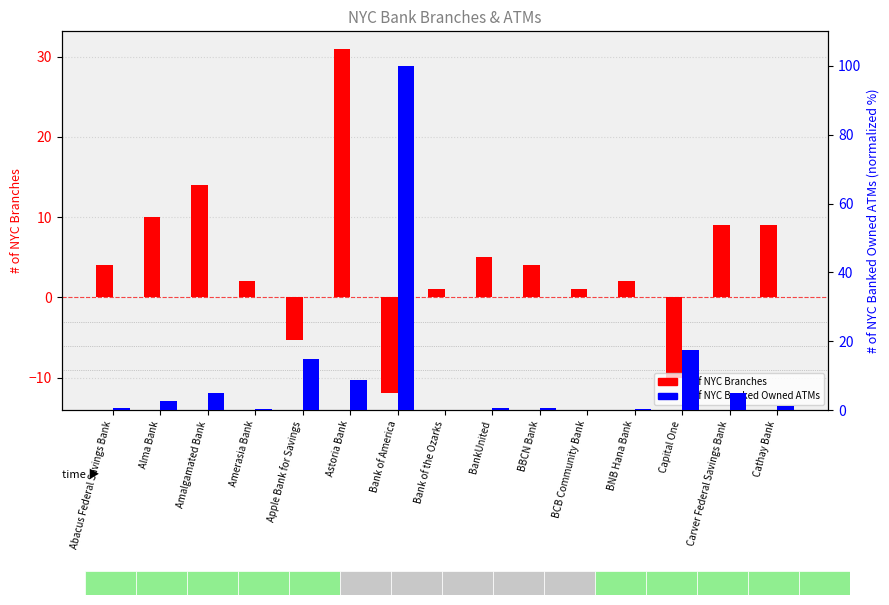

What is the approximate value of # of NYC Branches at BNB Hana Bank?

2.0